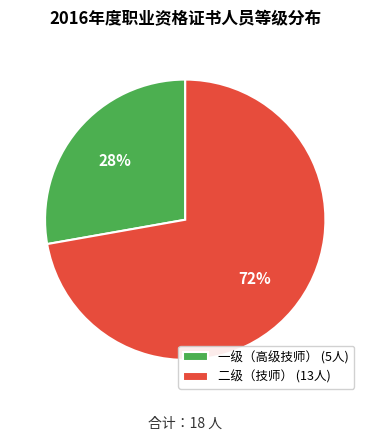

To the nearest percent, what percentage of the pie is 一级（高级技师）?

28%